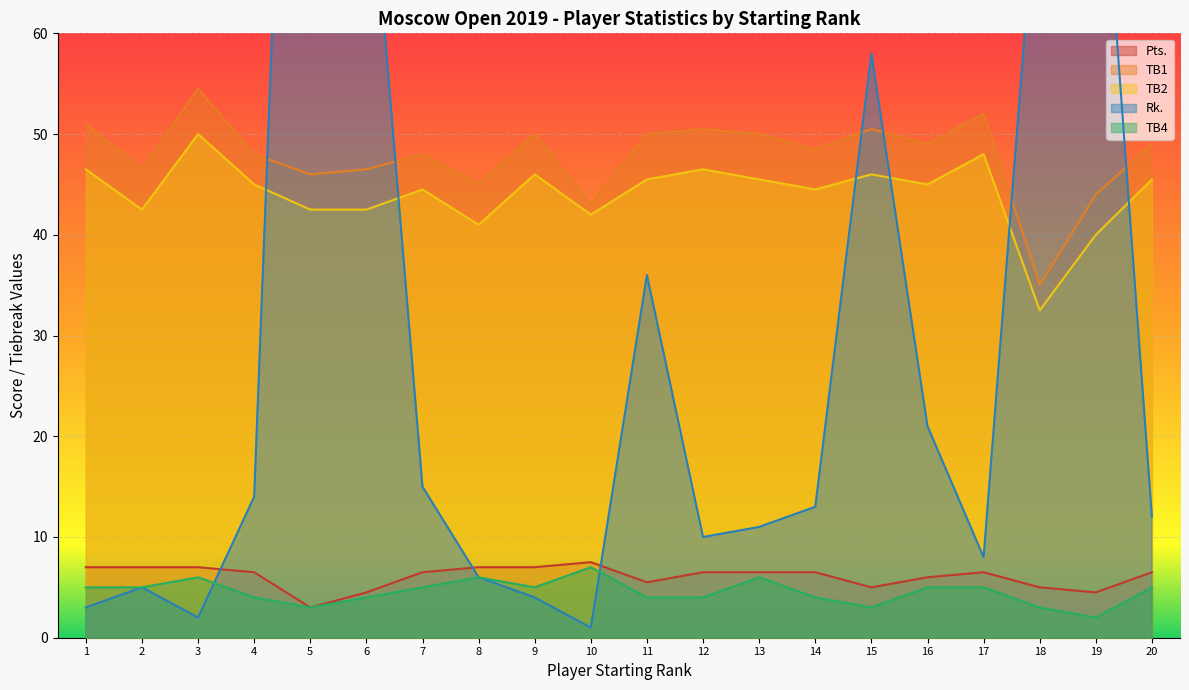

Reading left to right, list all the values displayed in this chart.

Pts.: 1=7.0	2=7.0	3=7.0	4=6.5	5=3.0	6=4.5	7=6.5	8=7.0	9=7.0	10=7.5	11=5.5	12=6.5	13=6.5	14=6.5	15=5.0	16=6.0	17=6.5	18=5.0	19=4.5	20=6.5
TB1: 1=51.0	2=46.5	3=54.5	4=48.0	5=46.0	6=46.5	7=48.0	8=45.0	9=50.0	10=43.0	11=50.0	12=50.5	13=50.0	14=48.5	15=50.5	16=49.0	17=52.0	18=35.0	19=44.0	20=49.0
TB2: 1=46.5	2=42.5	3=50.0	4=45.0	5=42.5	6=42.5	7=44.5	8=41.0	9=46.0	10=42.0	11=45.5	12=46.5	13=45.5	14=44.5	15=46.0	16=45.0	17=48.0	18=32.5	19=40.0	20=45.5
Rk.: 1=3.0	2=5.0	3=2.0	4=14.0	5=158.0	6=82.0	7=15.0	8=6.0	9=4.0	10=1.0	11=36.0	12=10.0	13=11.0	14=13.0	15=58.0	16=21.0	17=8.0	18=79.0	19=88.0	20=12.0
TB4: 1=5.0	2=5.0	3=6.0	4=4.0	5=3.0	6=4.0	7=5.0	8=6.0	9=5.0	10=7.0	11=4.0	12=4.0	13=6.0	14=4.0	15=3.0	16=5.0	17=5.0	18=3.0	19=2.0	20=5.0